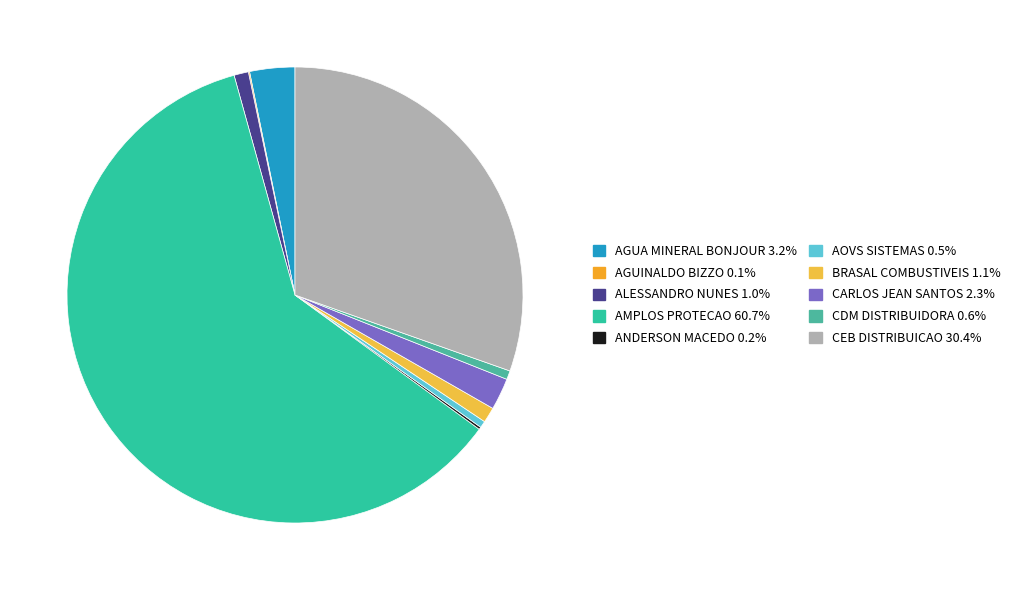

Count the number of slices in the pie.

10